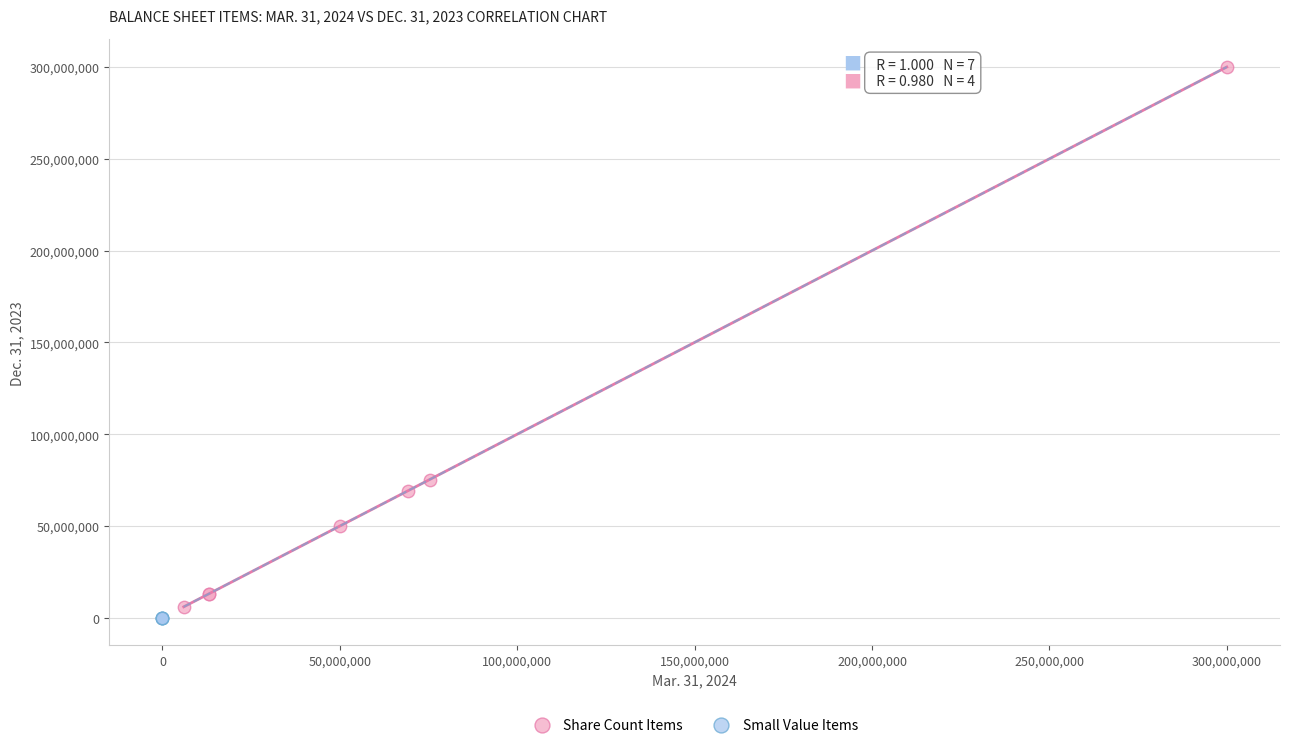

What are all the series names shown in the legend?

Share Count Items, Small Value Items